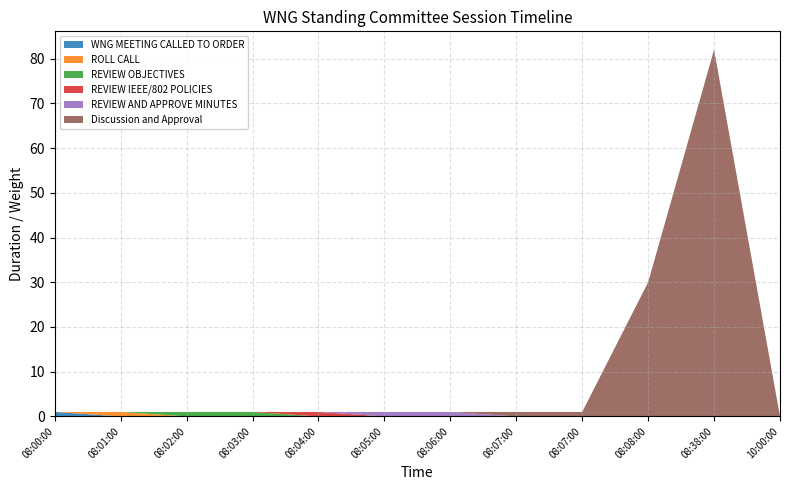

Reading left to right, transcribe all the data shown in this chart.

WNG MEETING CALLED TO ORDER: 1	0	0	0	0	0	0	0	0	0	0	0
ROLL CALL: 0	1	0	0	0	0	0	0	0	0	0	0
REVIEW OBJECTIVES: 0	0	1	1	0	0	0	0	0	0	0	0
REVIEW IEEE/802 POLICIES: 0	0	0	0	1	0	0	0	0	0	0	0
REVIEW AND APPROVE MINUTES: 0	0	0	0	0	1	1	0	0	0	0	0
Discussion and Approval: 0	0	0	0	0	0	0	1	1	30	82	0